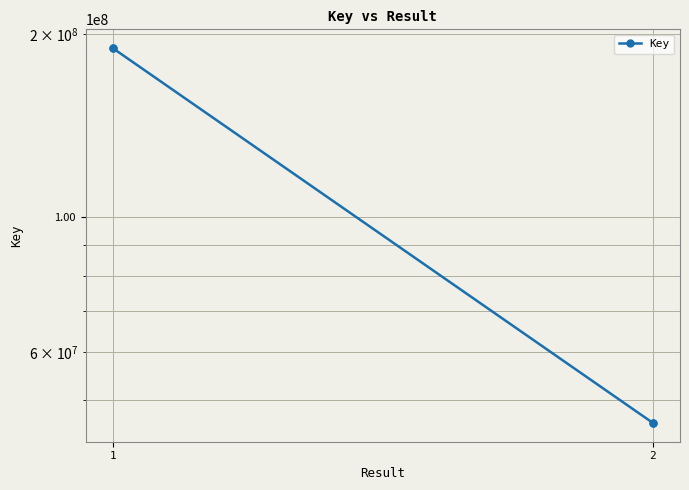

Which label corresponds to the largest value in the chart?

1